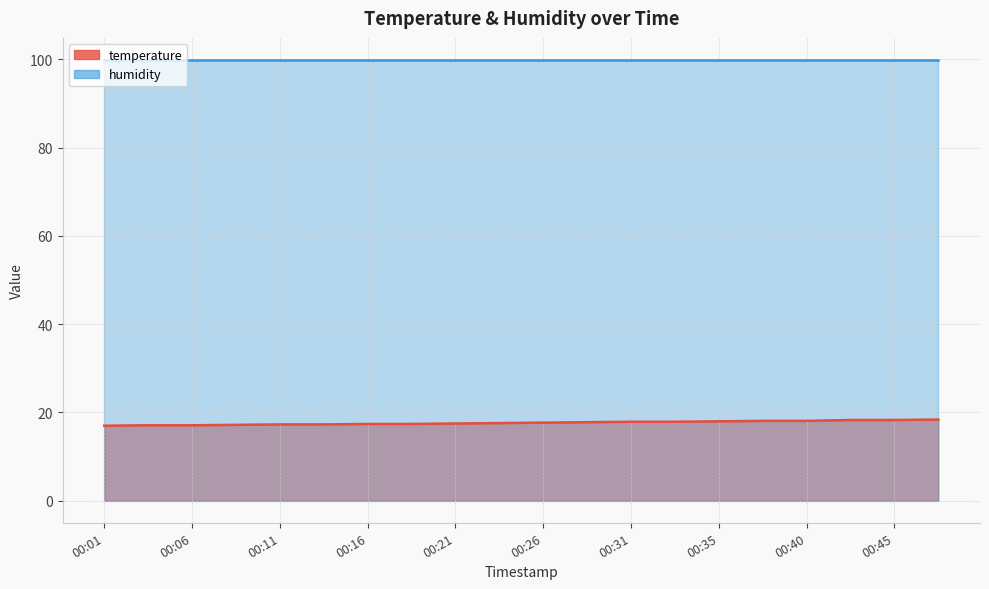

Between 00:16 and 00:18, which is larger?

00:16